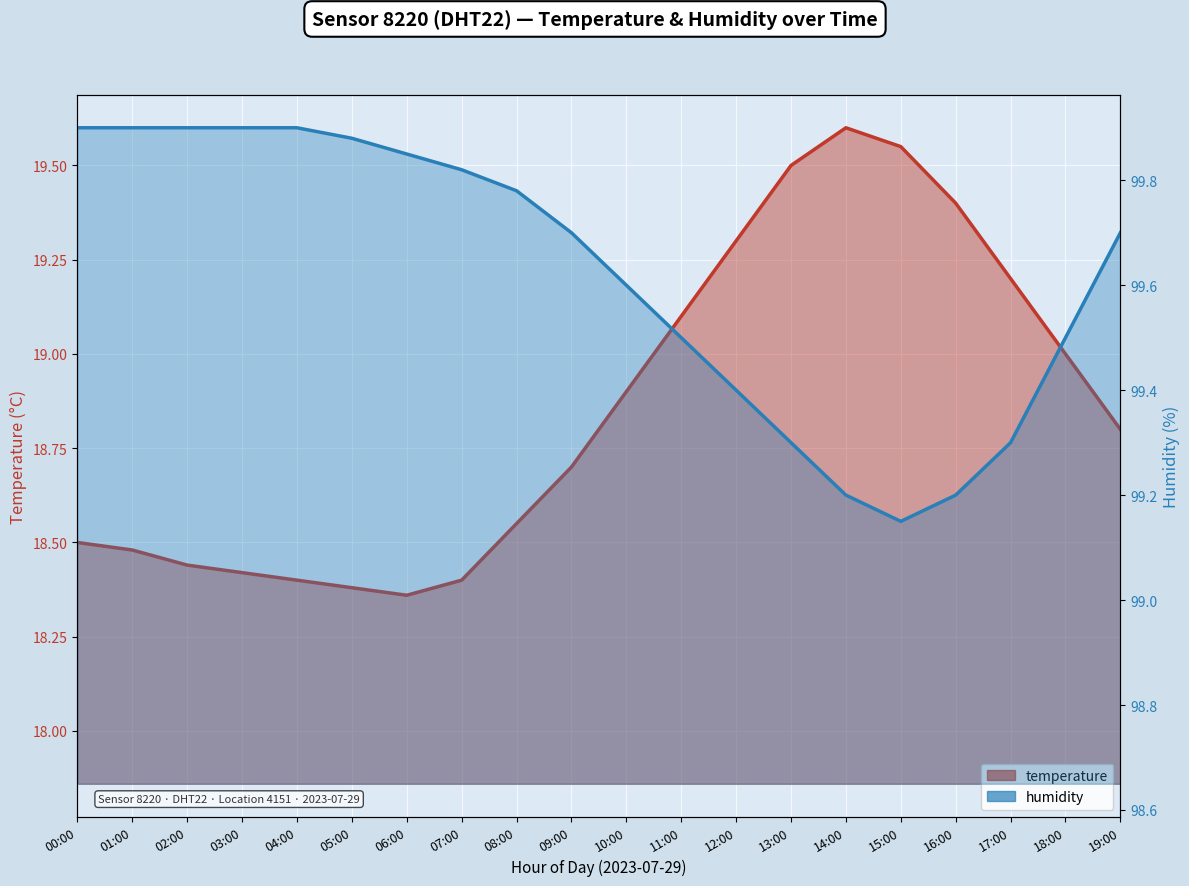

Which series has the largest total across all categories?

humidity